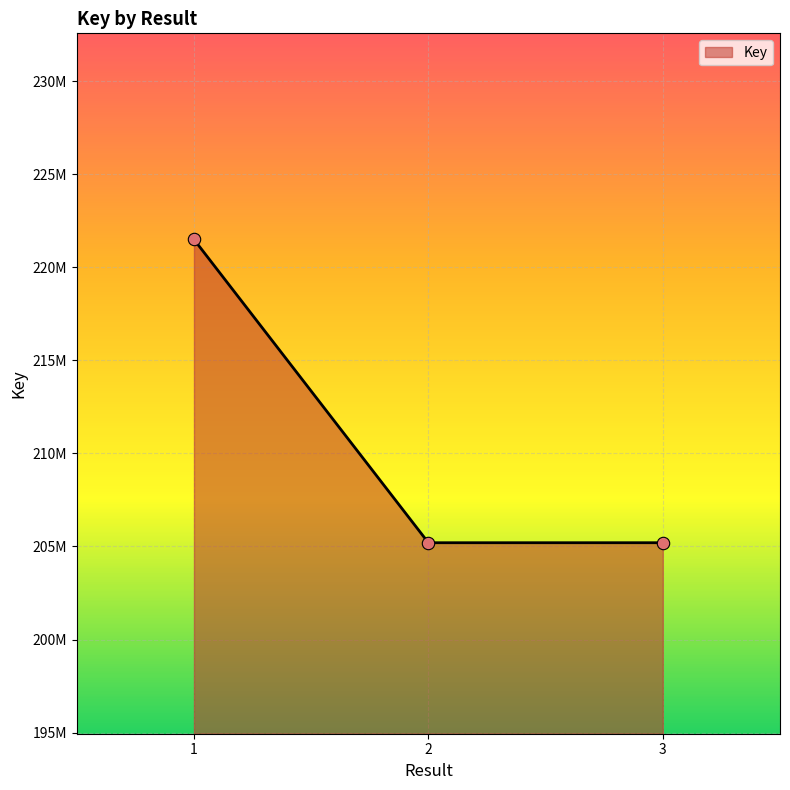

What is the ratio of the value at 3 to the value at 1?

0.9